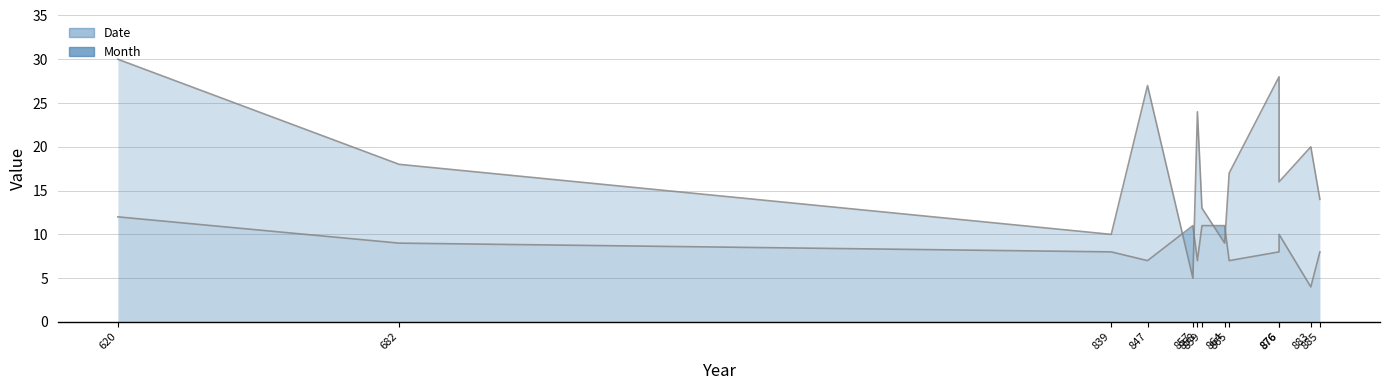

True or false: Date has a value of 12 at 847.

False